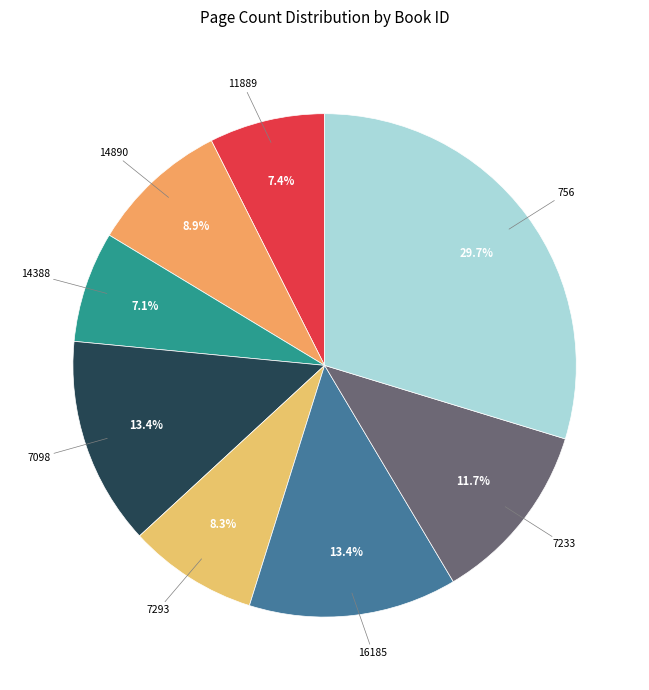

What is the largest slice in the pie chart?

756